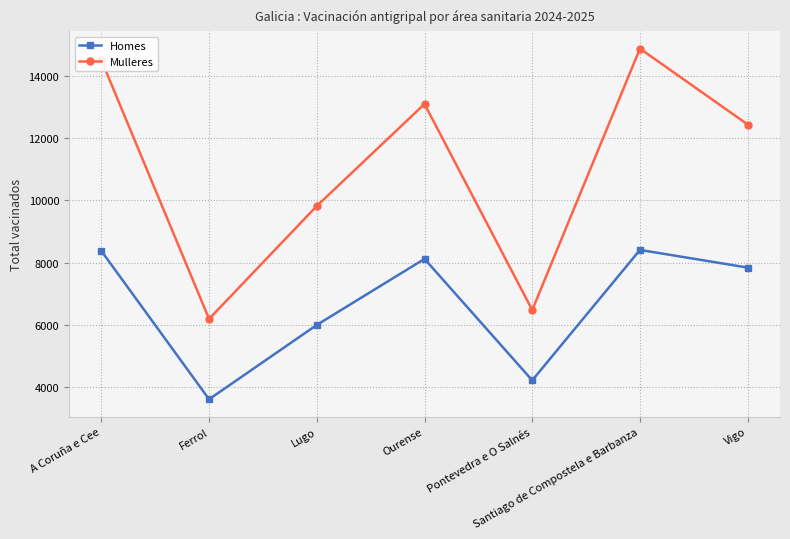

Is it true that Homes equals 5217 at Ourense?

False